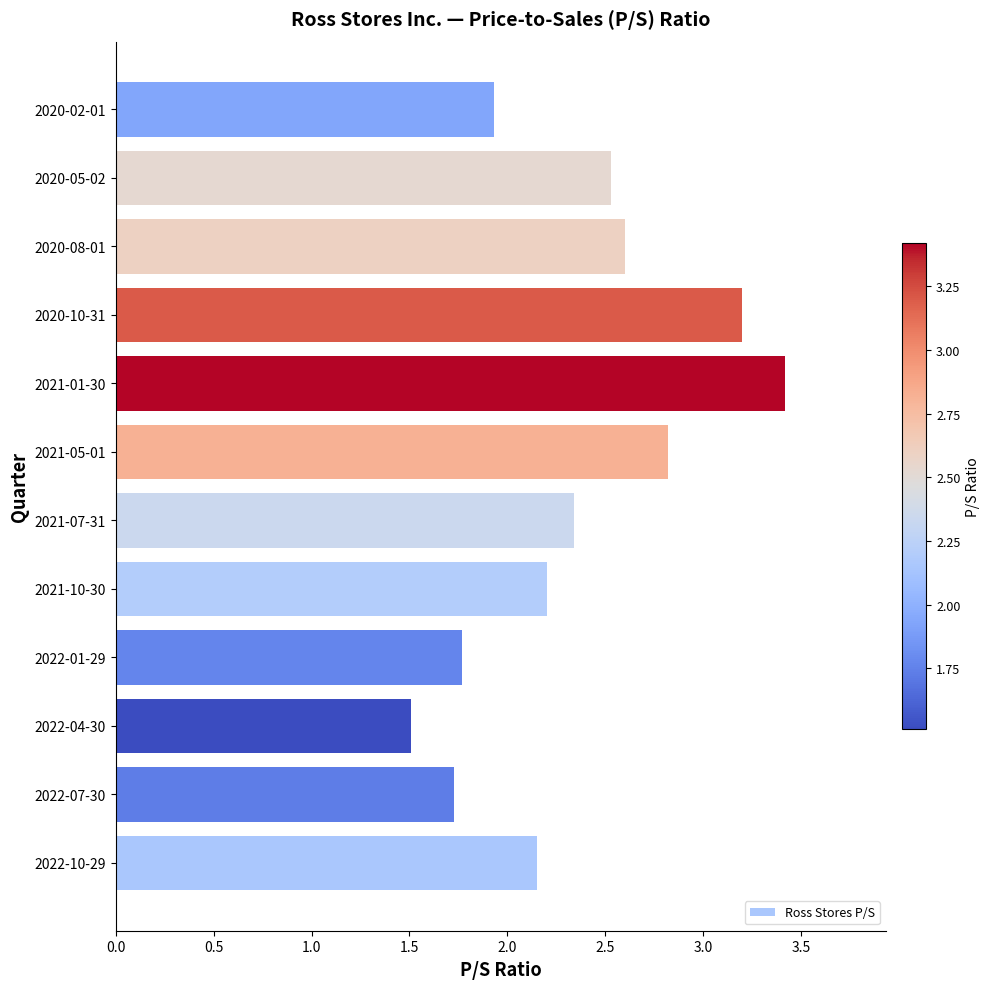

Where is the data nearest to the value 2?

2020-02-01